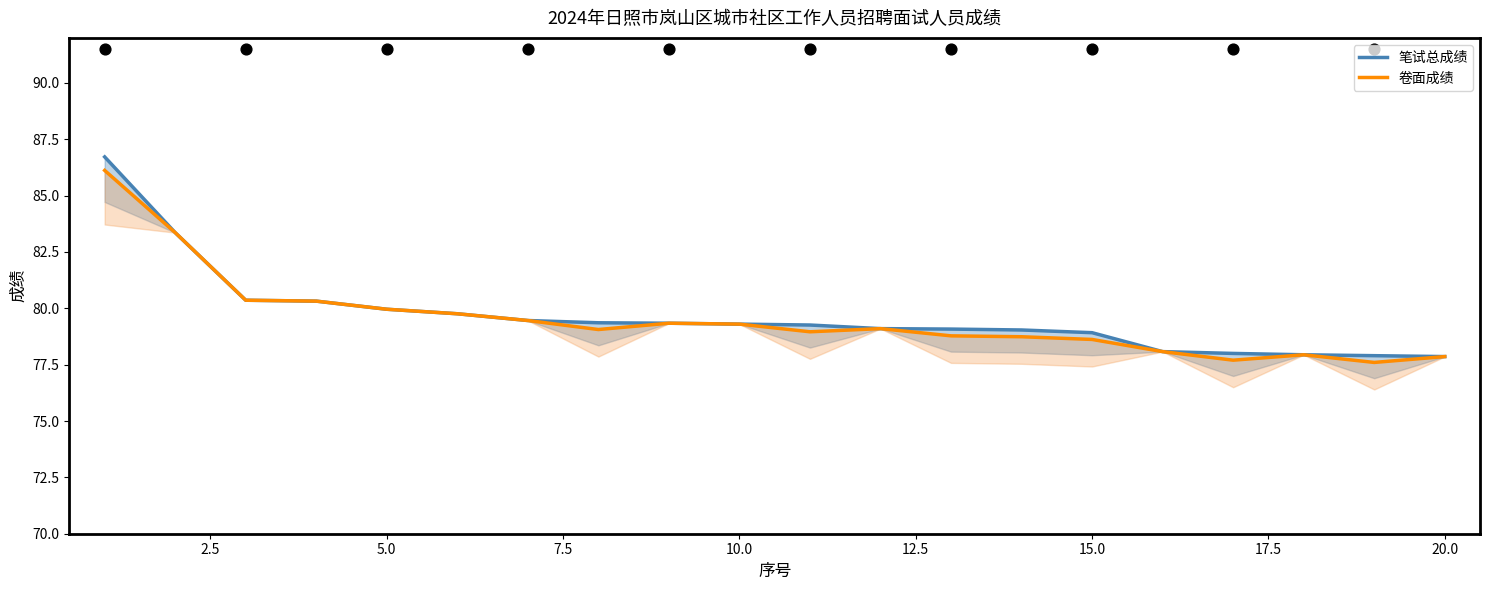

Which series contains the highest Y value?

笔试总成绩